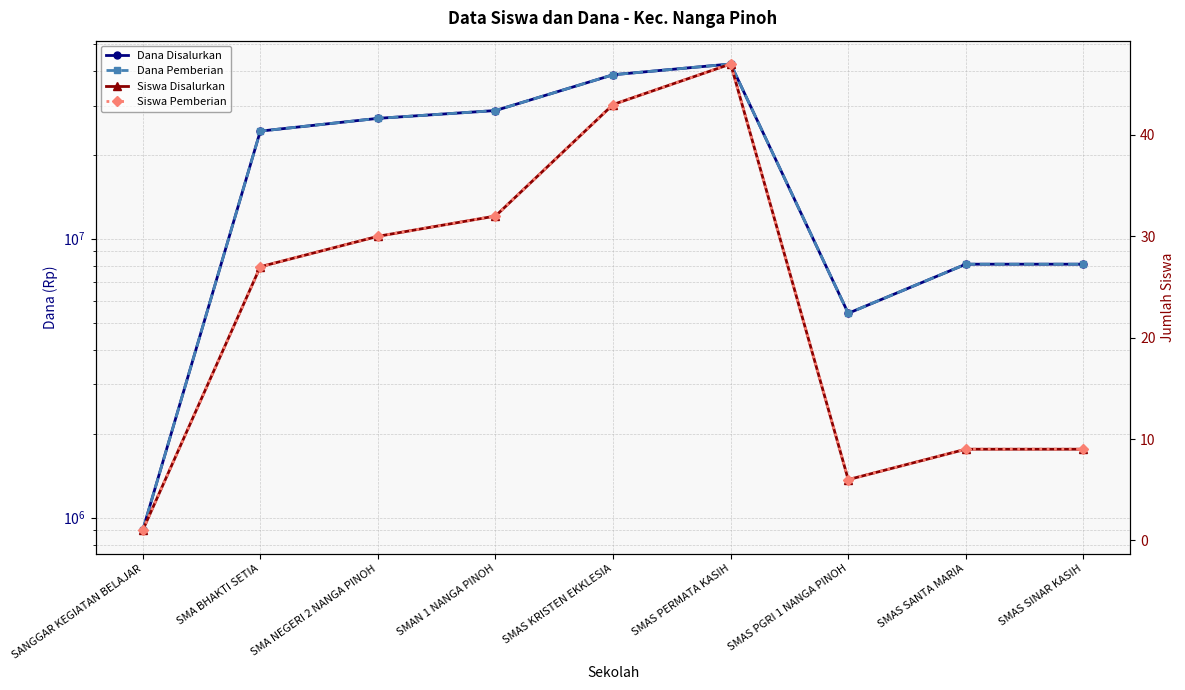

What is the label of the 2nd point from the right?

SMAS SANTA MARIA